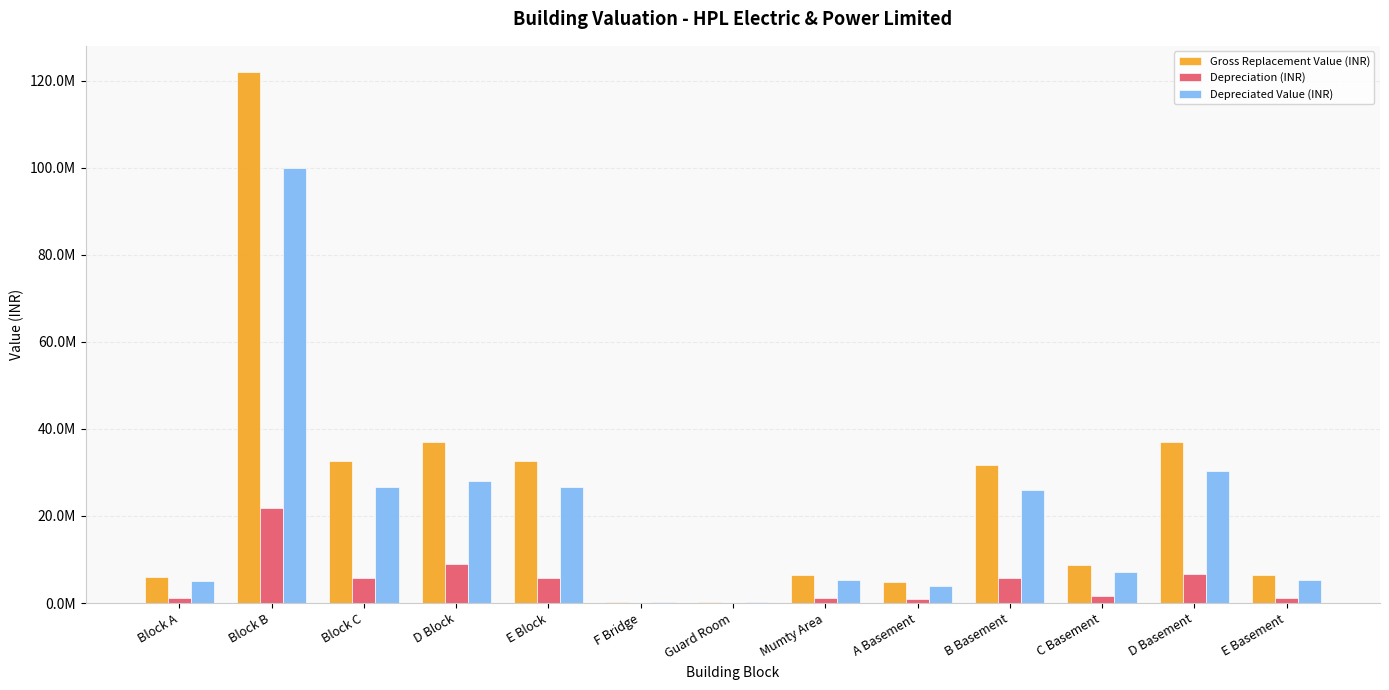

Where is Depreciation (INR) nearest to the value 10997357?

D Block